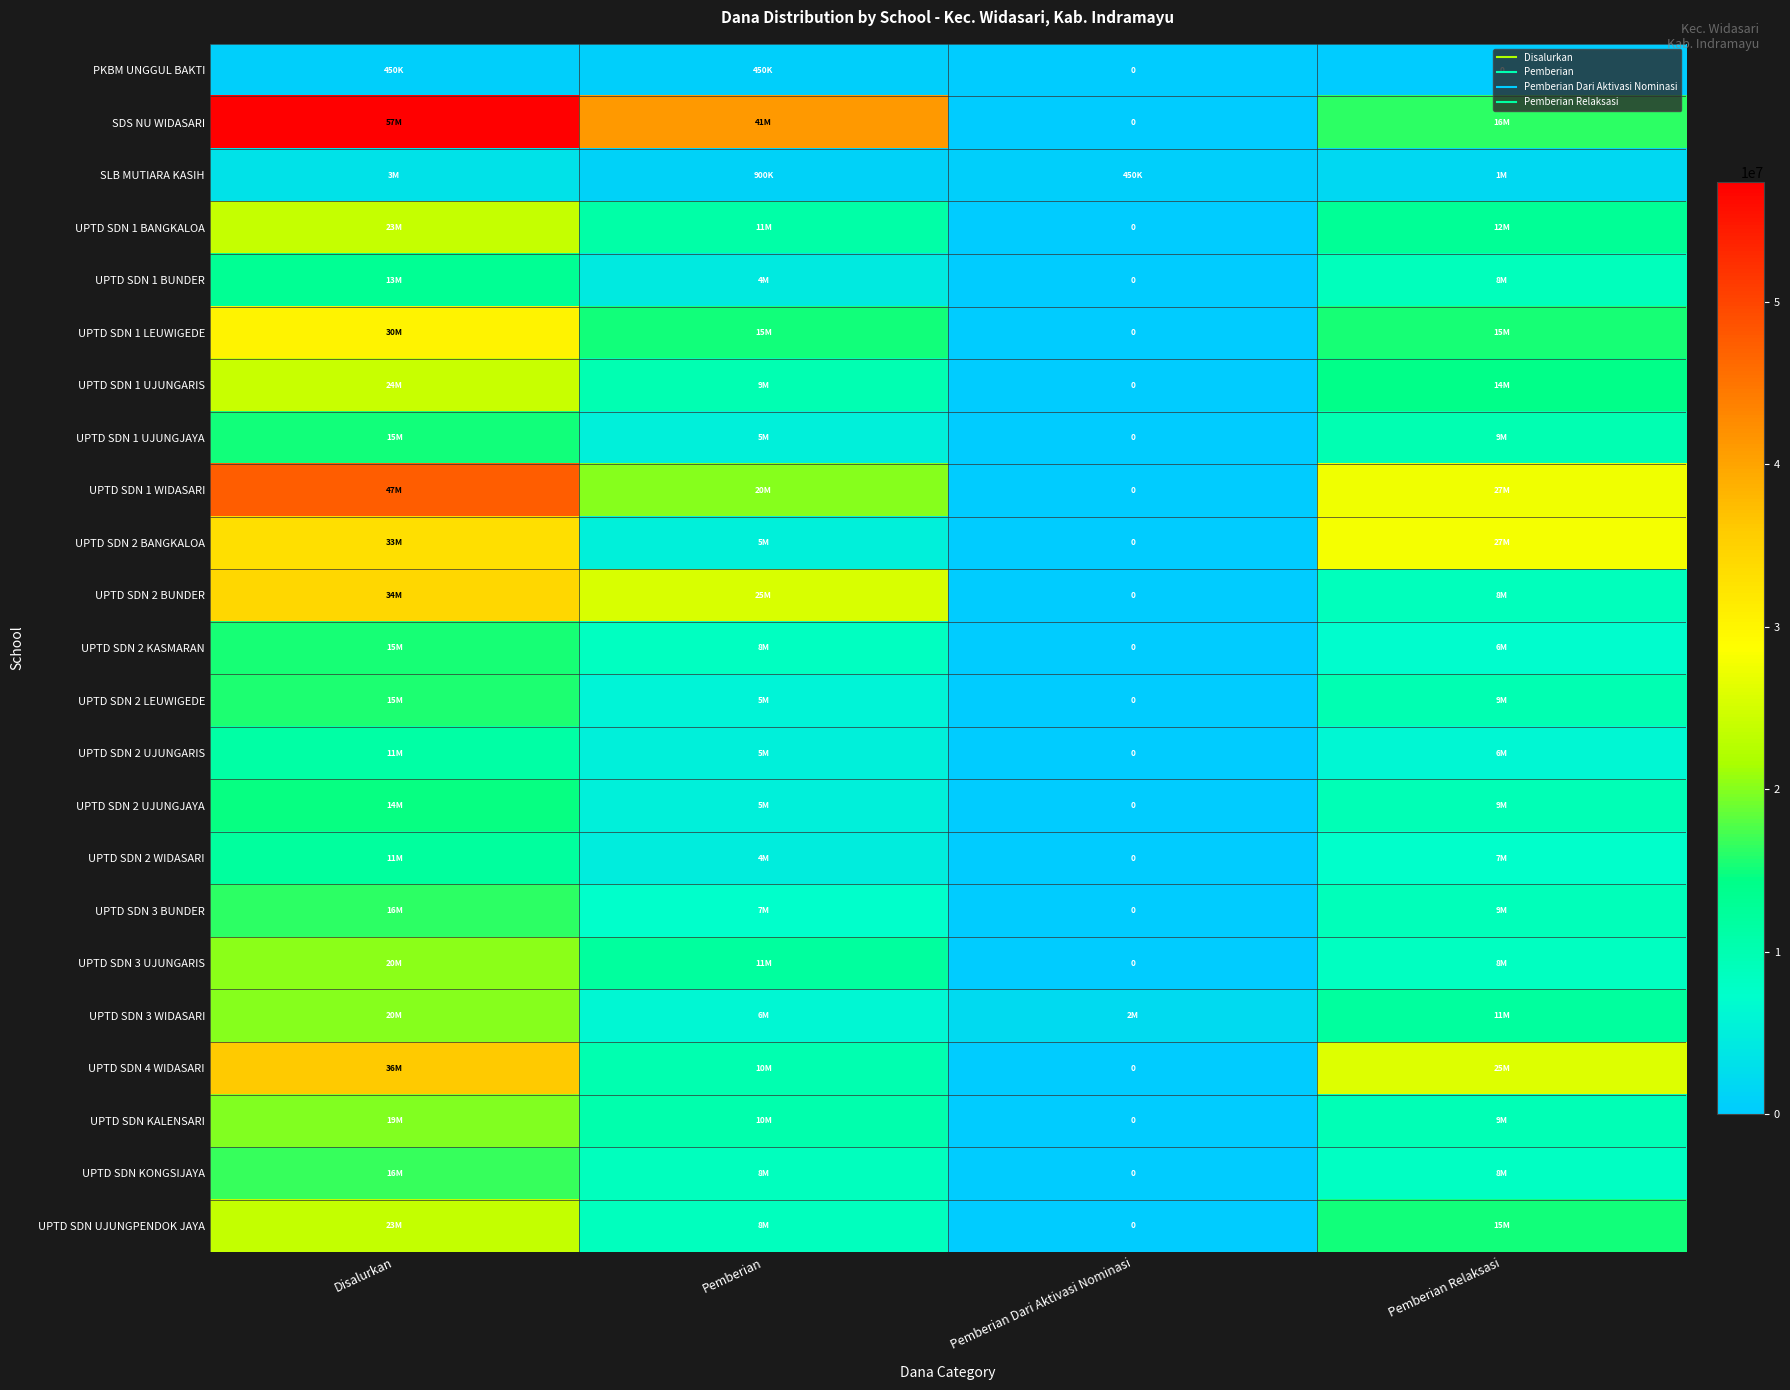

At which label does UPTD SDN 1 UJUNGJAYA reach its peak?

Disalurkan